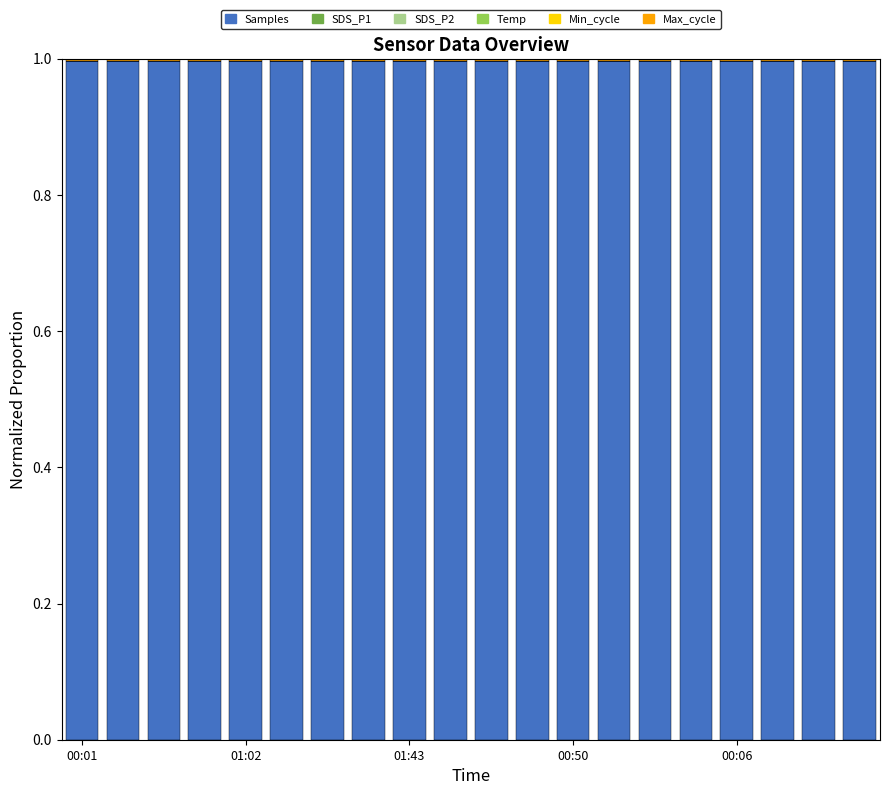

What is the maximum value for Samples?

1.0